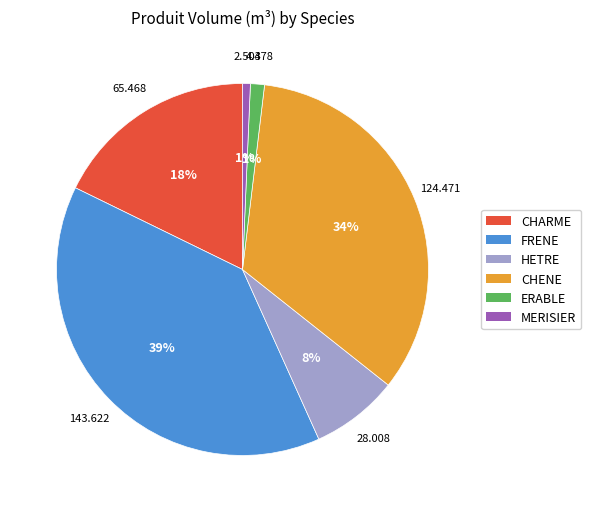

Does FRENE represent more than half of the total?

No